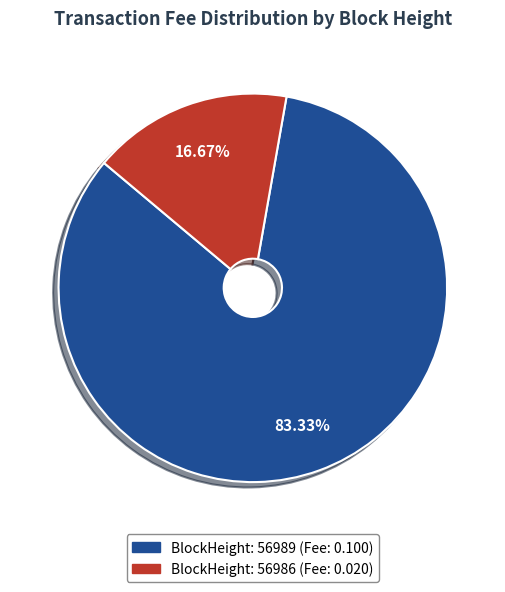

To the nearest percent, what is the difference between the largest and smallest slice percentages?

67%